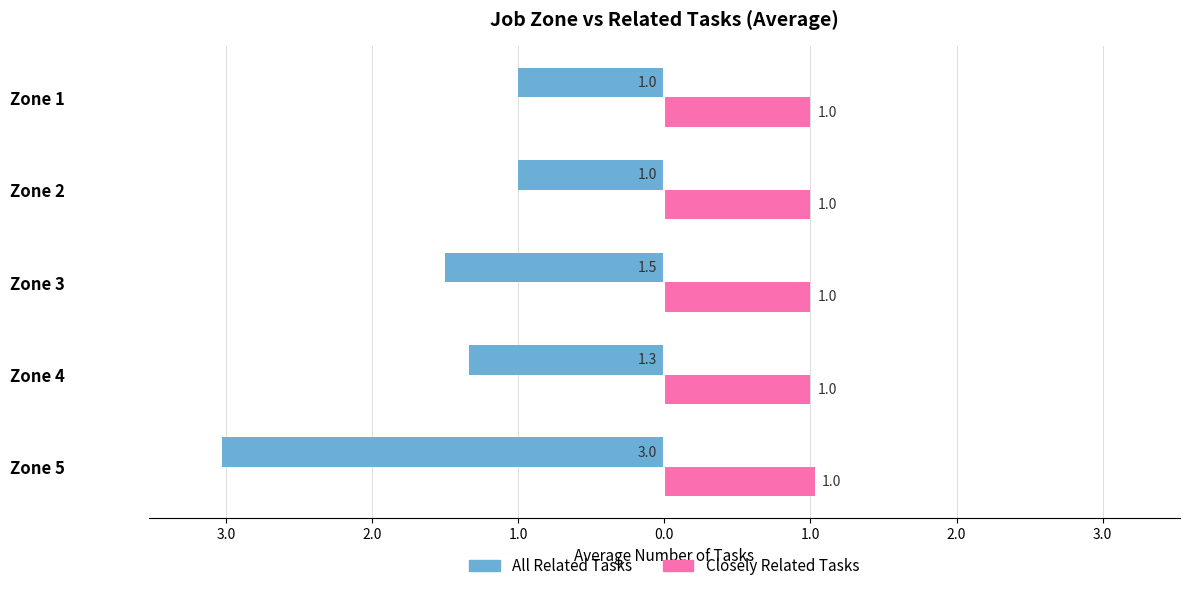

What are all the series names shown in the legend?

All Related Tasks, Closely Related Tasks